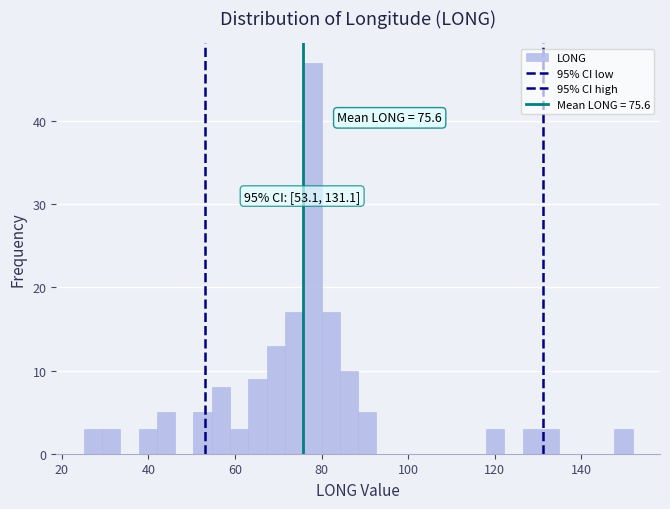

Read against the x-axis, roughly where is the centre of the tallest bar?

78